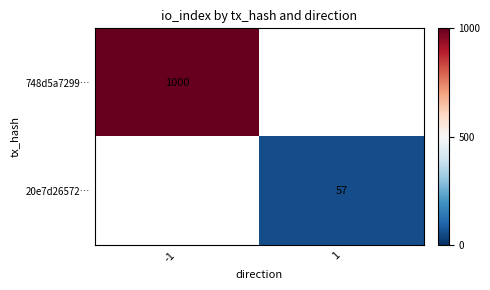

What is the minimum value shown in the chart?

57.0